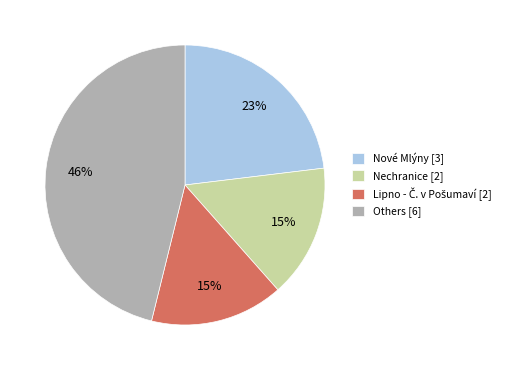

Is the sum of Others [6] and Nové Mlýny [3] greater than half?

Yes